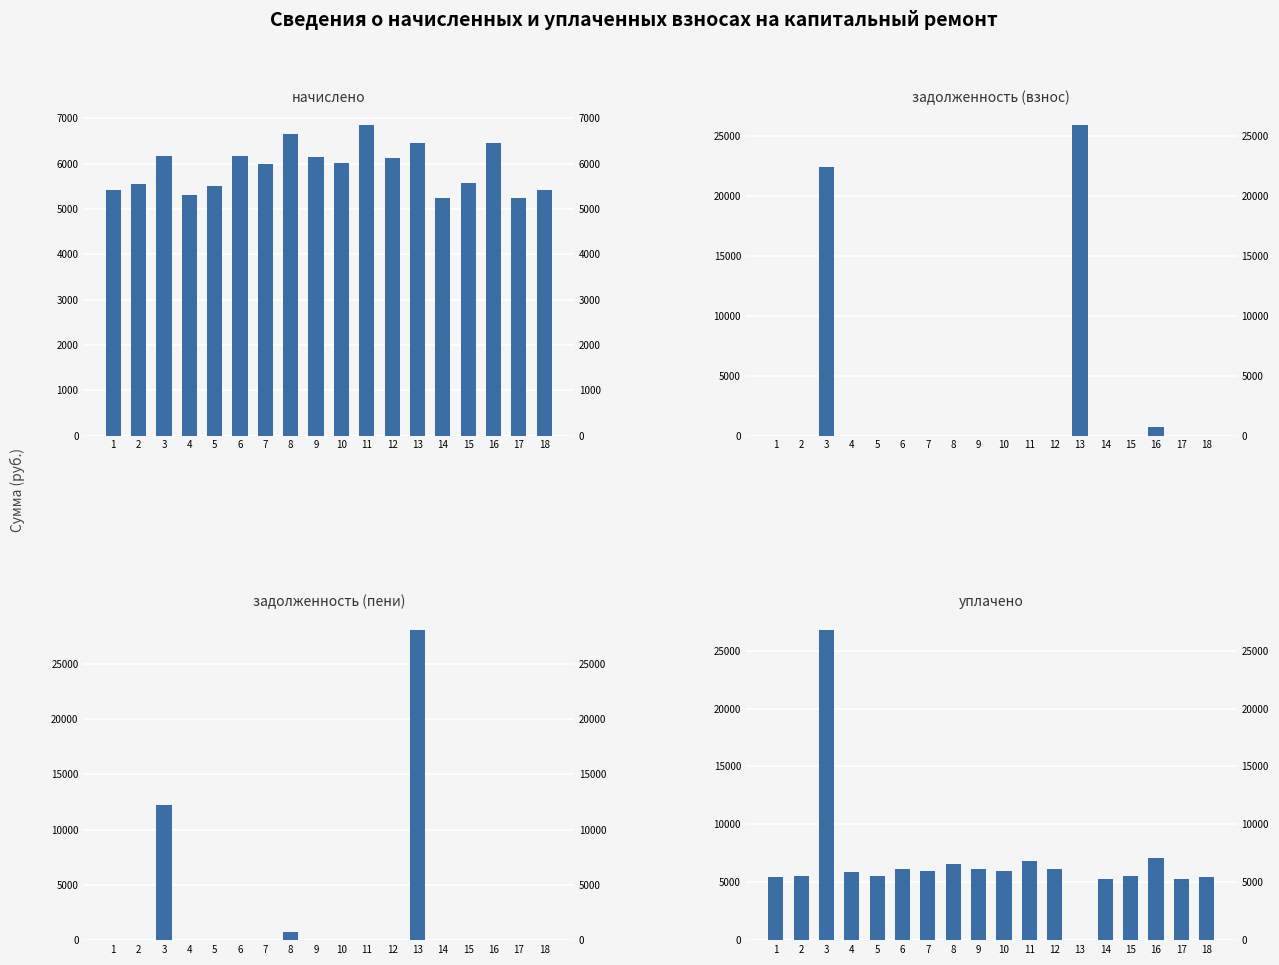

Which category has the highest value across all series?

13